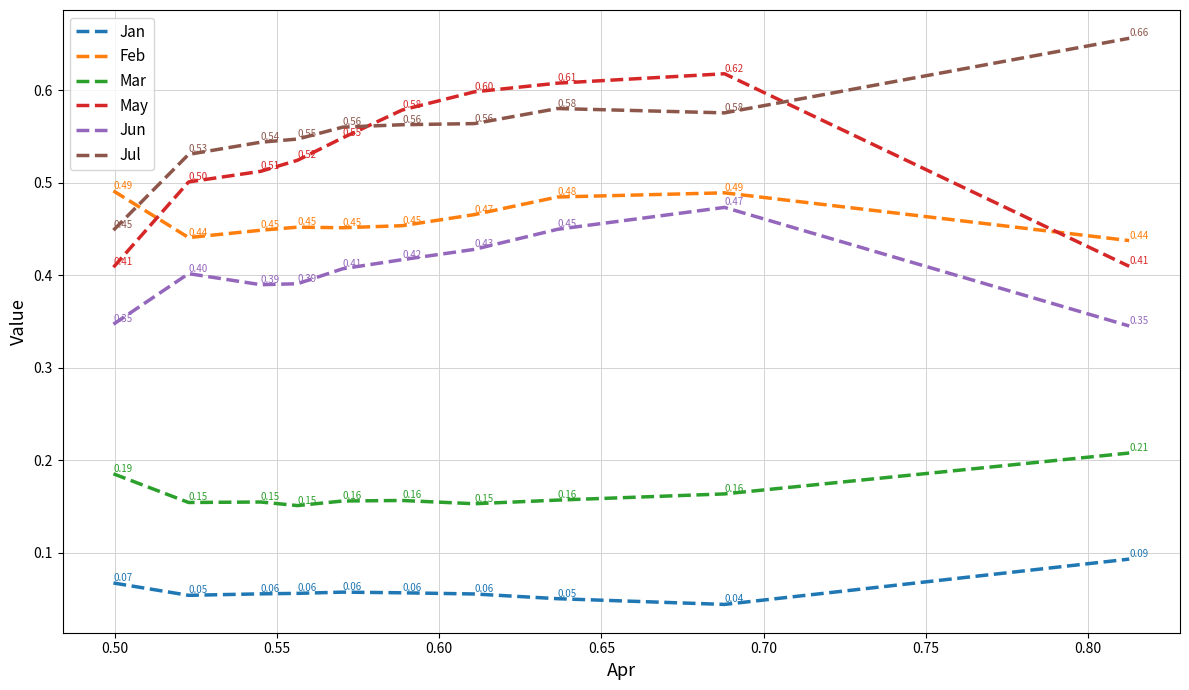

What is the average value of the Jul series?

0.6